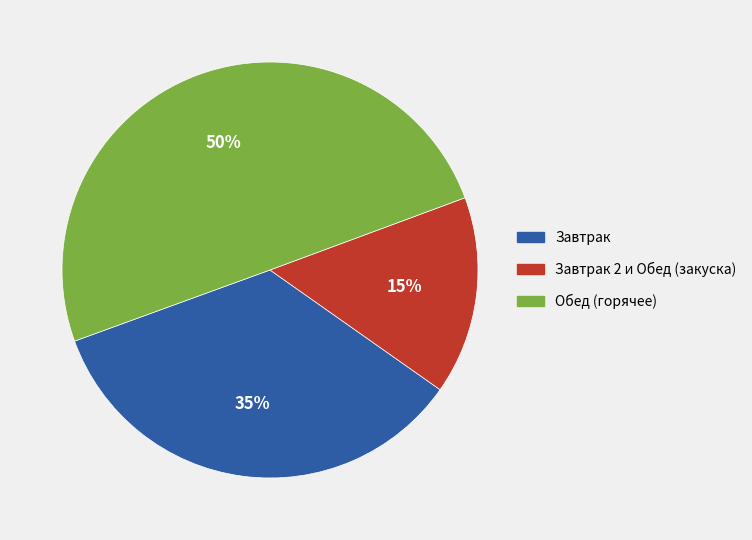

To the nearest percent, what is the average slice percentage?

33%